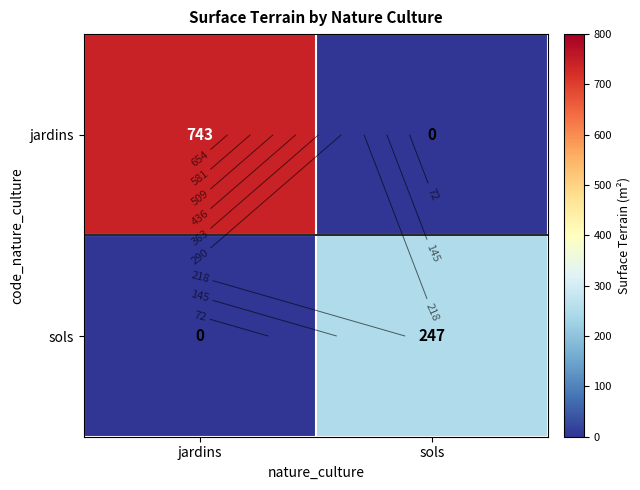

At jardins, list the series in order from largest to smallest.

jardins, sols